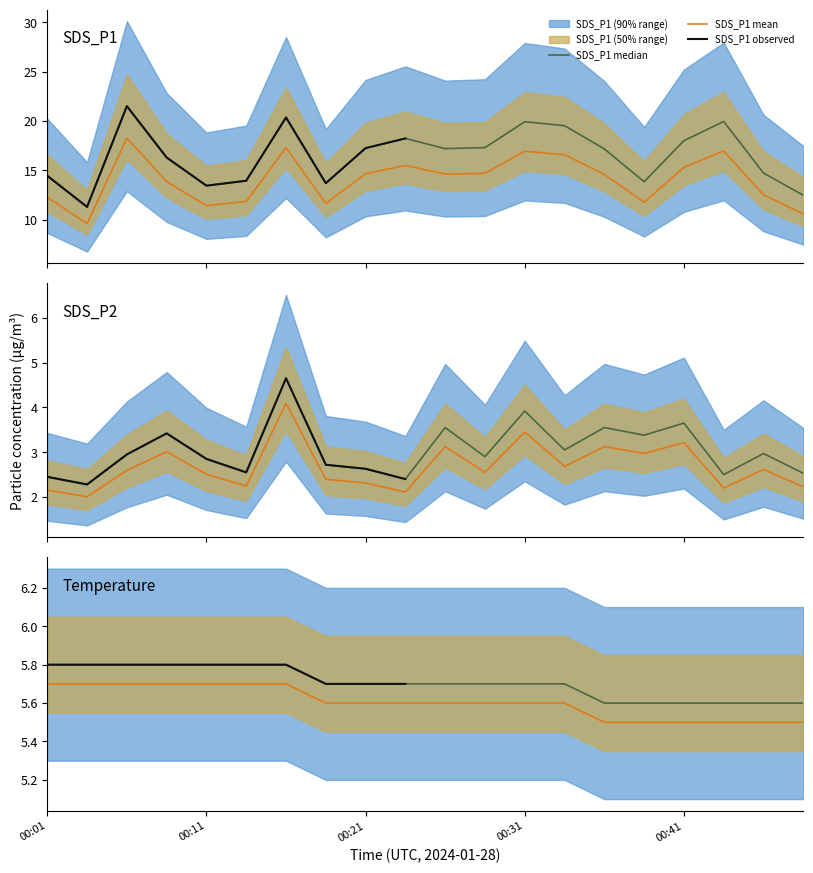

True or false: SDS_P2 and Temp intersect in this chart.

False